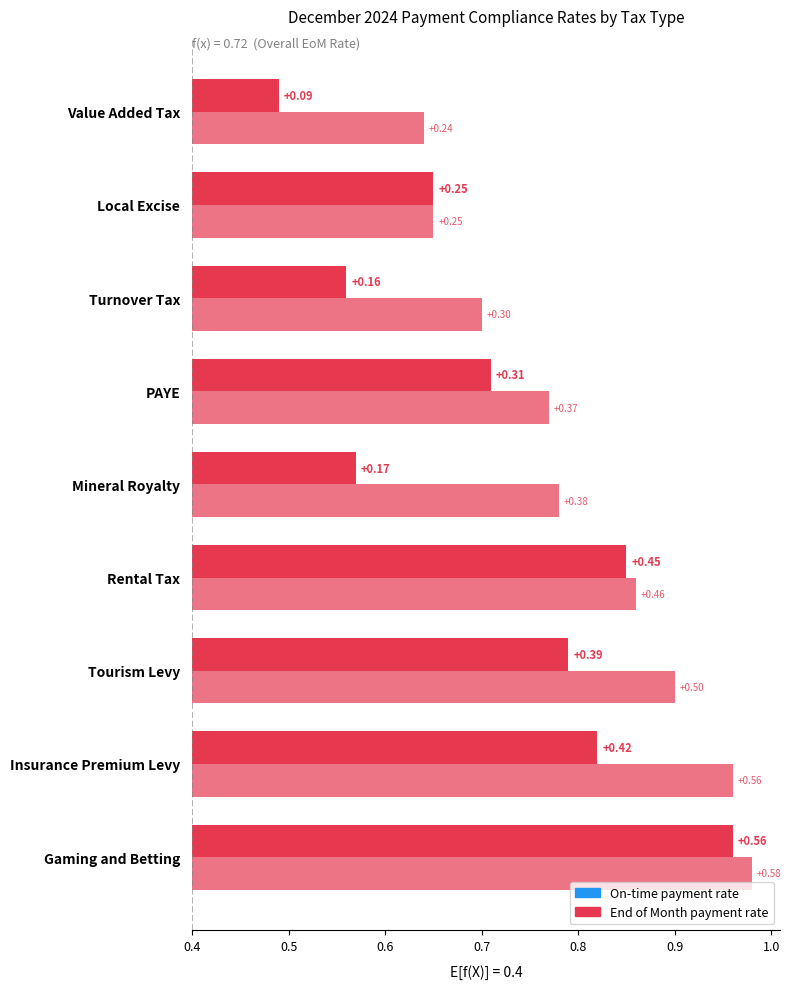

List the series in order of their peak value, highest first.

End of Month payment rate, On-time payment rate